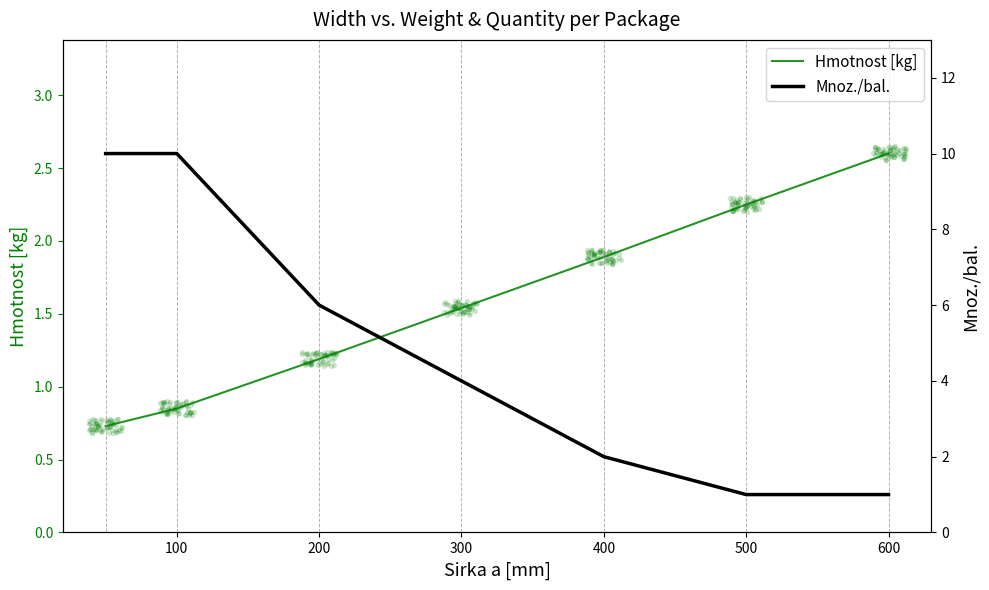

Which series has the largest Y range (max minus min)?

Mnoz./bal.